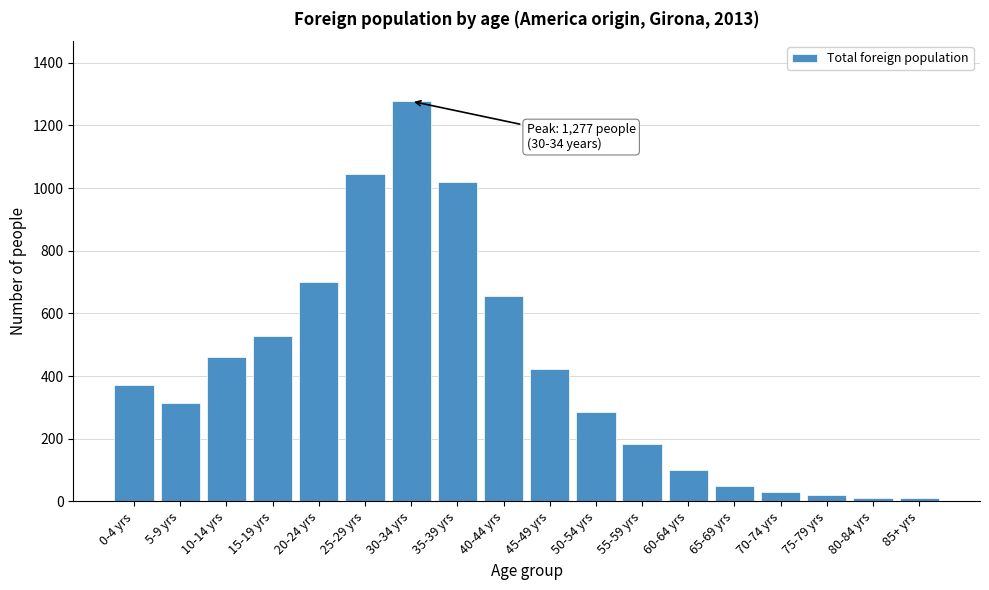

What is the difference between the second highest and minimum values?

1033